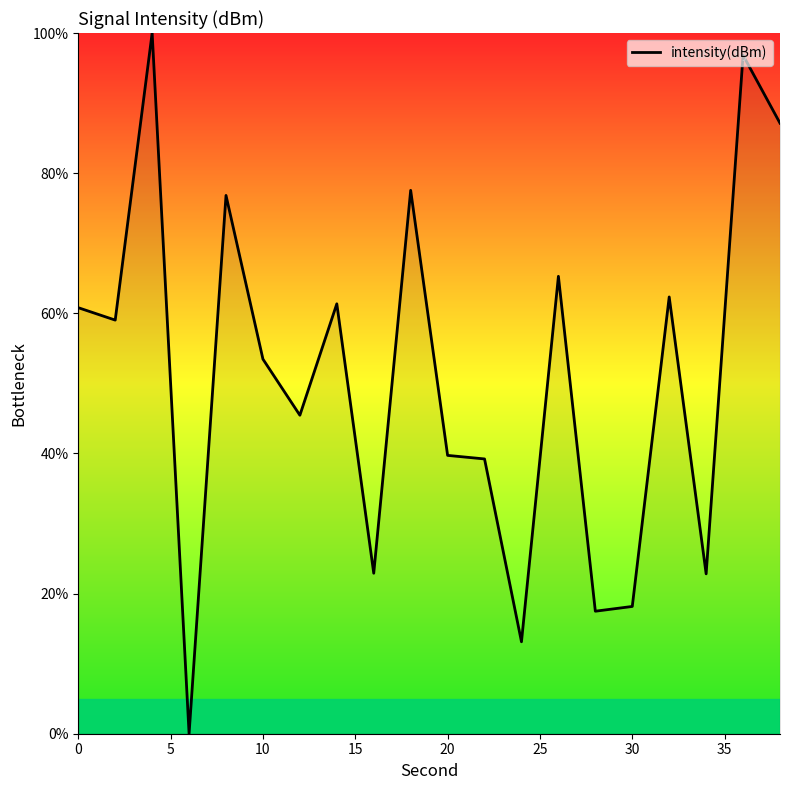

What is the greatest value displayed?

100.0